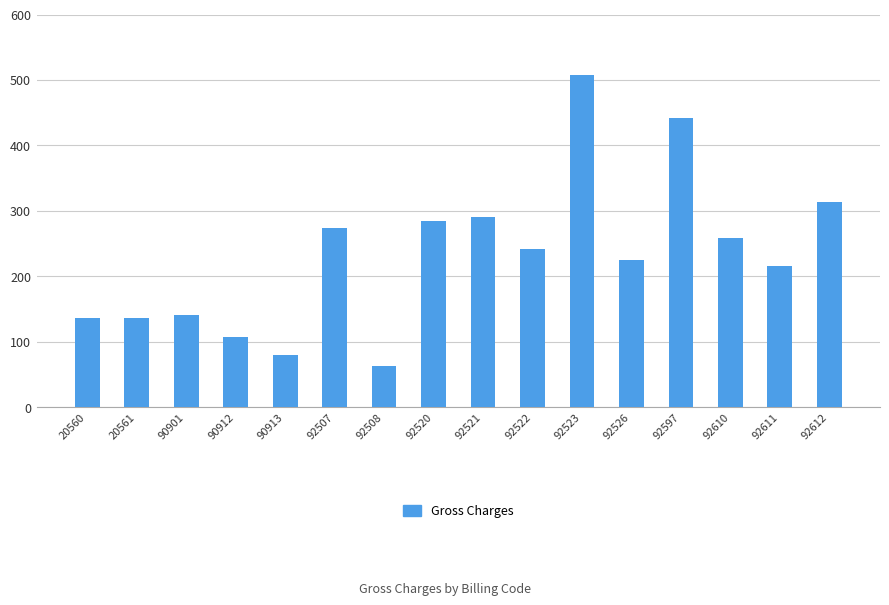

Which has a higher value, 92521 or 92507?

92521